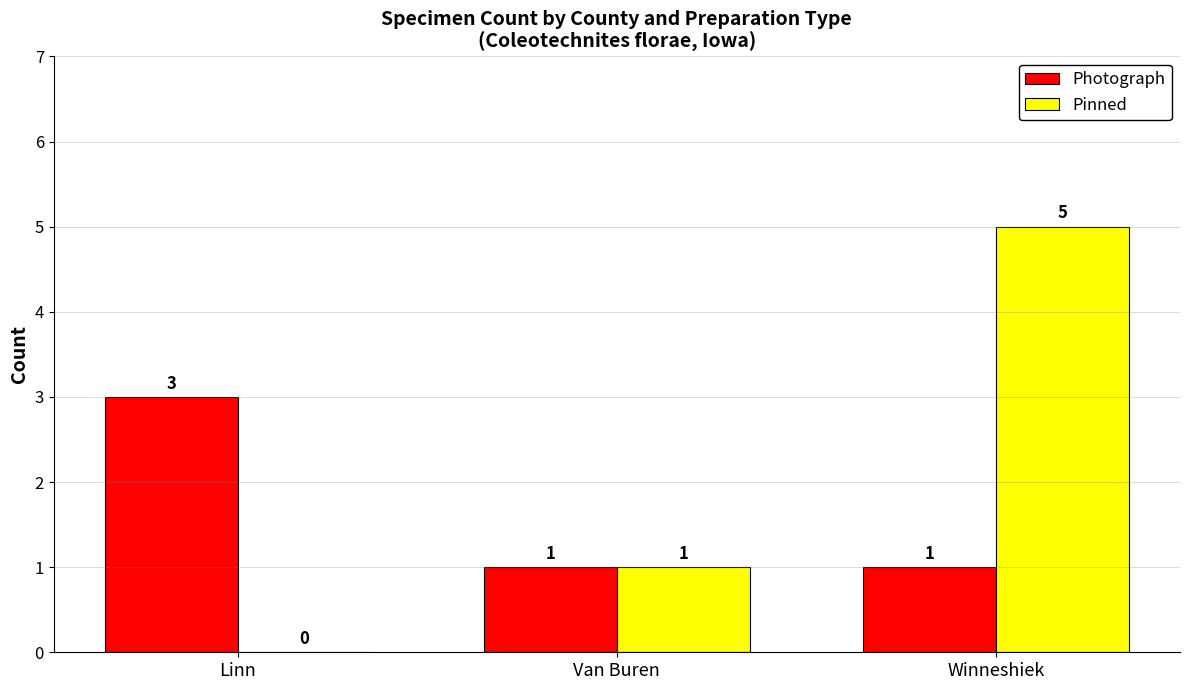

Does the chart contain stacked bars?

No